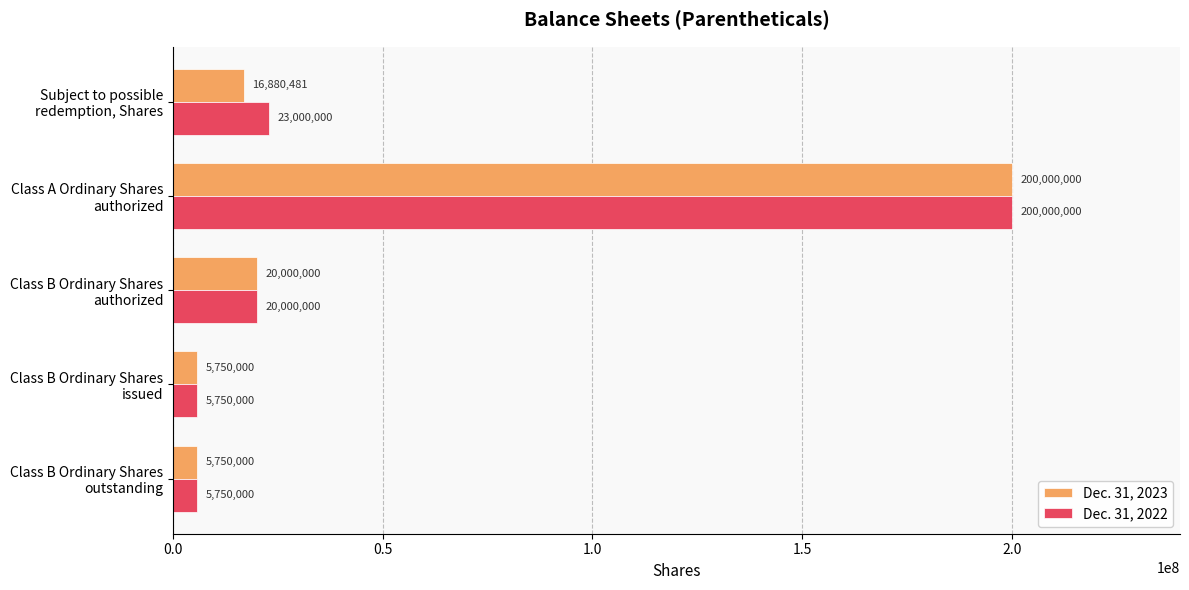

What is the highest value of the Dec. 31, 2023 series?

200000000